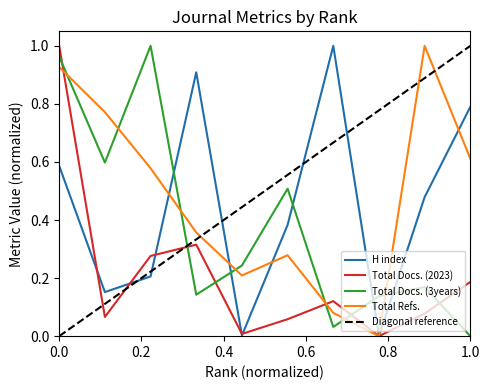

How many intersections are there between Total Docs. (3years) and H index?

5